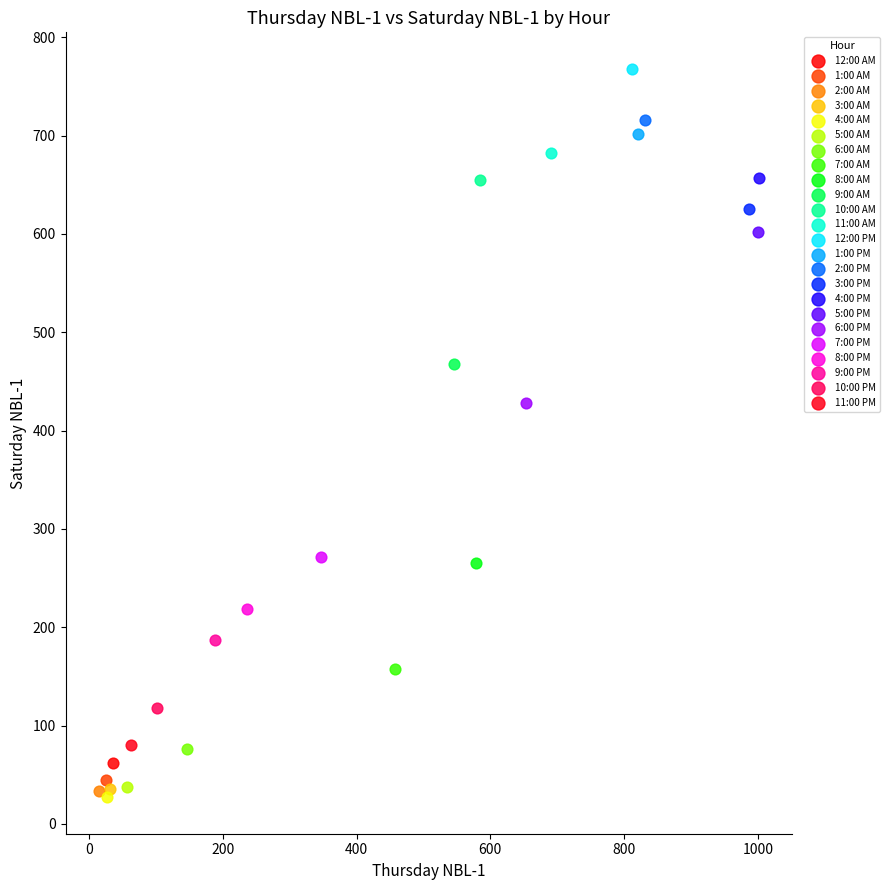

What are all the series names shown in the legend?

12:00 AM, 1:00 AM, 2:00 AM, 3:00 AM, 4:00 AM, 5:00 AM, 6:00 AM, 7:00 AM, 8:00 AM, 9:00 AM, 10:00 AM, 11:00 AM, 12:00 PM, 1:00 PM, 2:00 PM, 3:00 PM, 4:00 PM, 5:00 PM, 6:00 PM, 7:00 PM, 8:00 PM, 9:00 PM, 10:00 PM, 11:00 PM